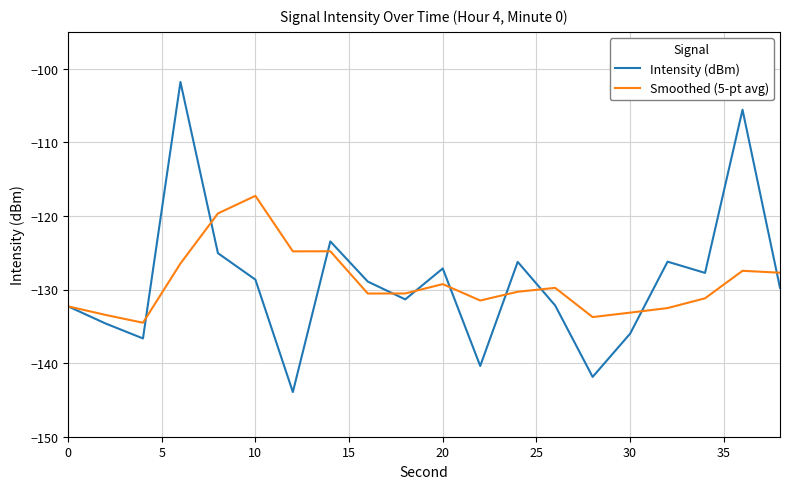

What is the greatest value displayed?

-101.8